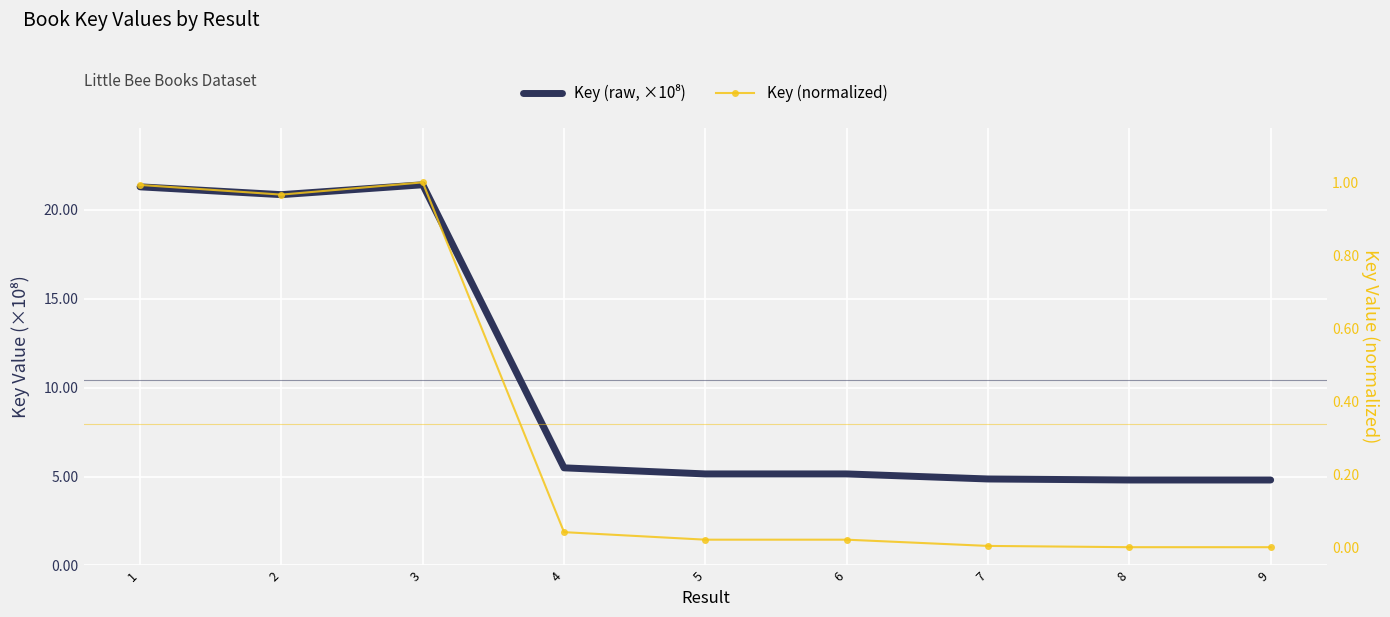

Reading right to left, extract all data points from this chart.

Key (raw, ×10⁸): 4.8	4.8	4.9	5.1	5.1	5.5	21.4	20.8	21.3
Key (normalized): 0.0	0.0	0.0	0.0	0.0	0.0	1.0	1.0	1.0